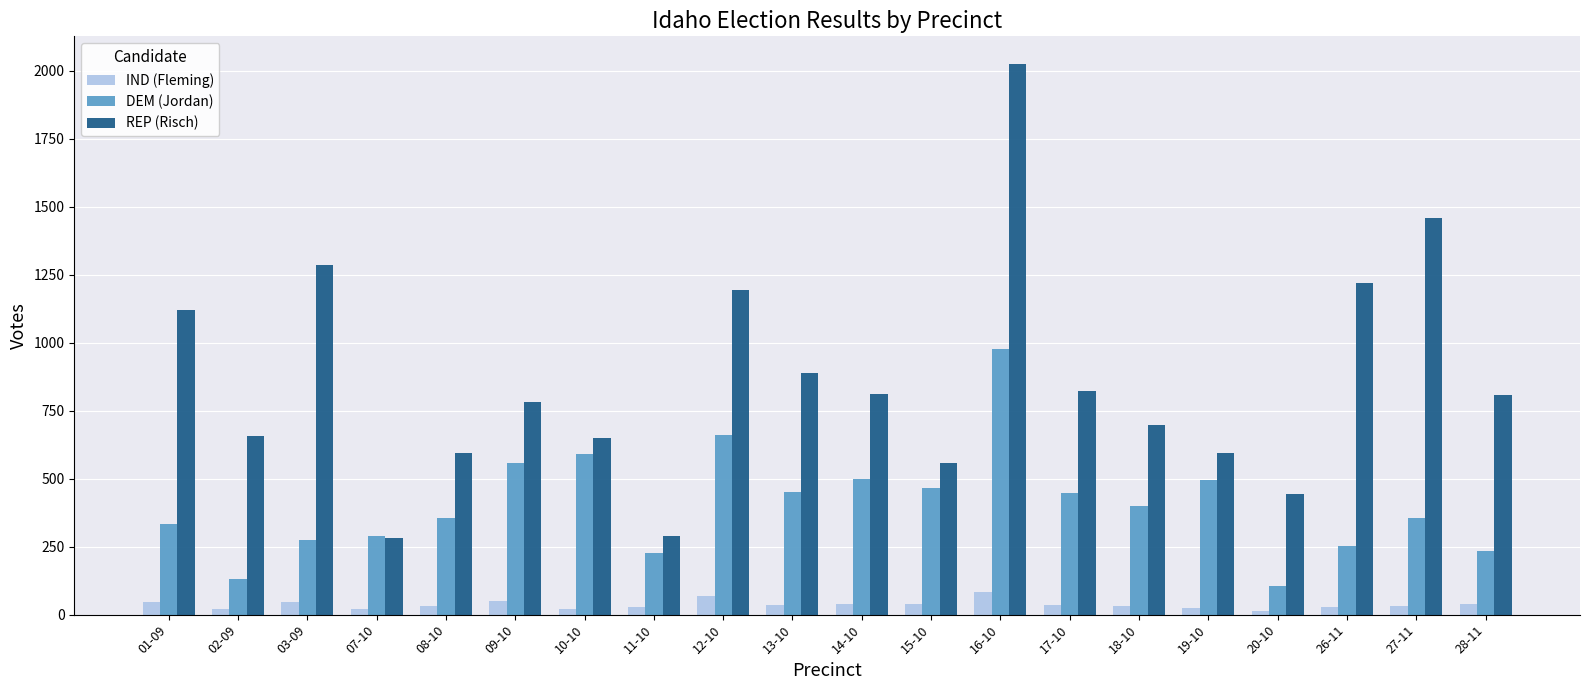

What is the value of the DEM (Jordan) bar at the 10th from the left?

452